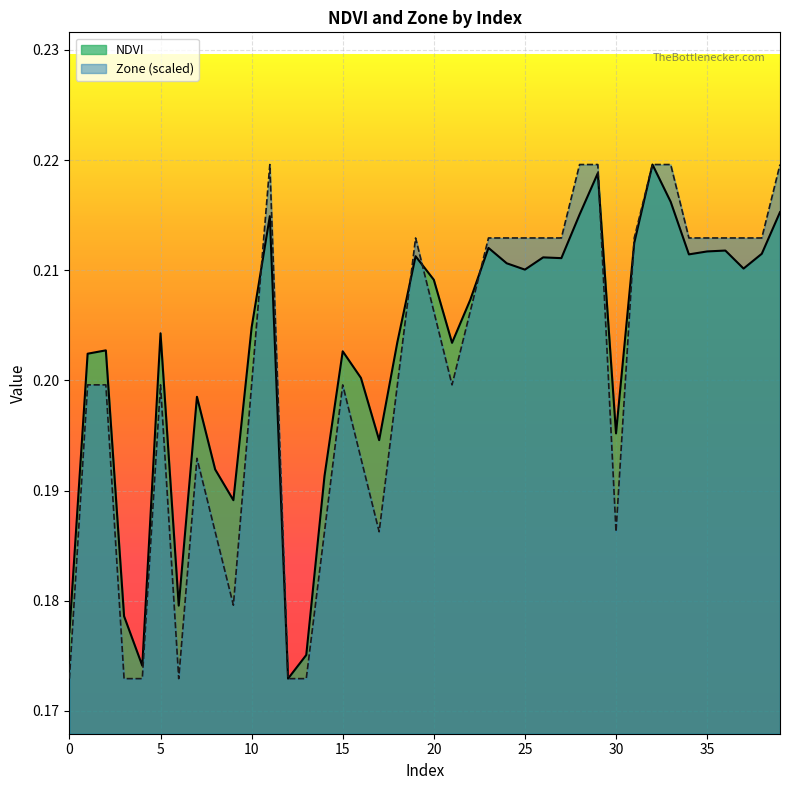

Where do Zone and NDVI first cross each other?

10 and 11